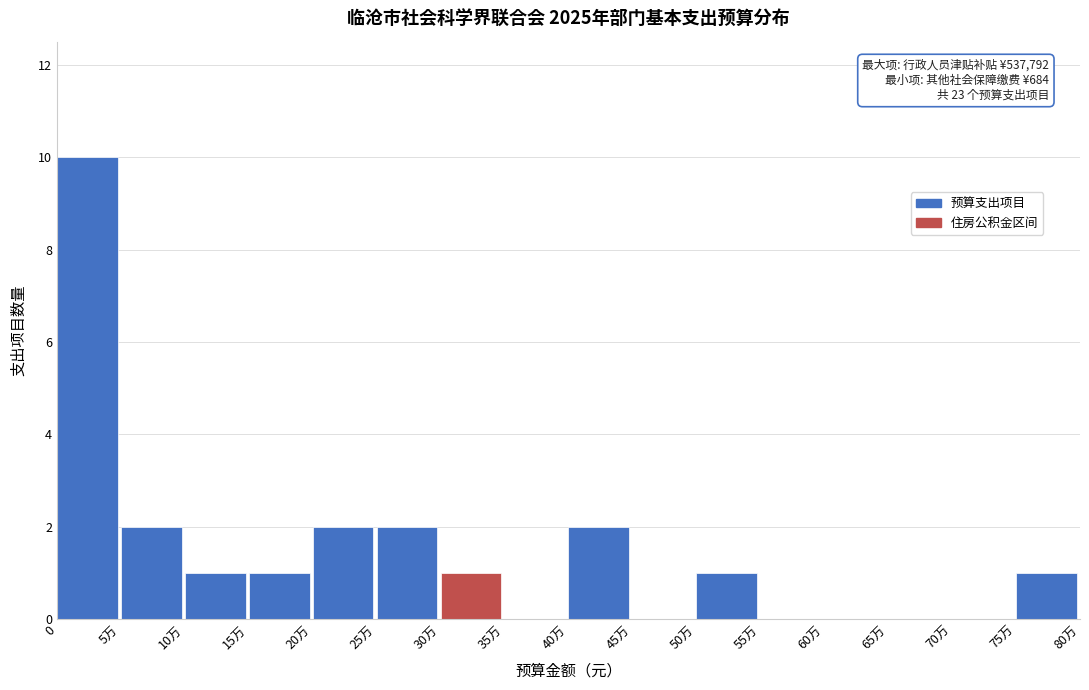

Reading left to right, list all the values displayed in this chart.

0=10	5万=2	10万=1	15万=1	20万=2	25万=2	30万=1	35万=0	40万=2	45万=0	50万=1	55万=0	60万=0	65万=0	70万=0	75万=1